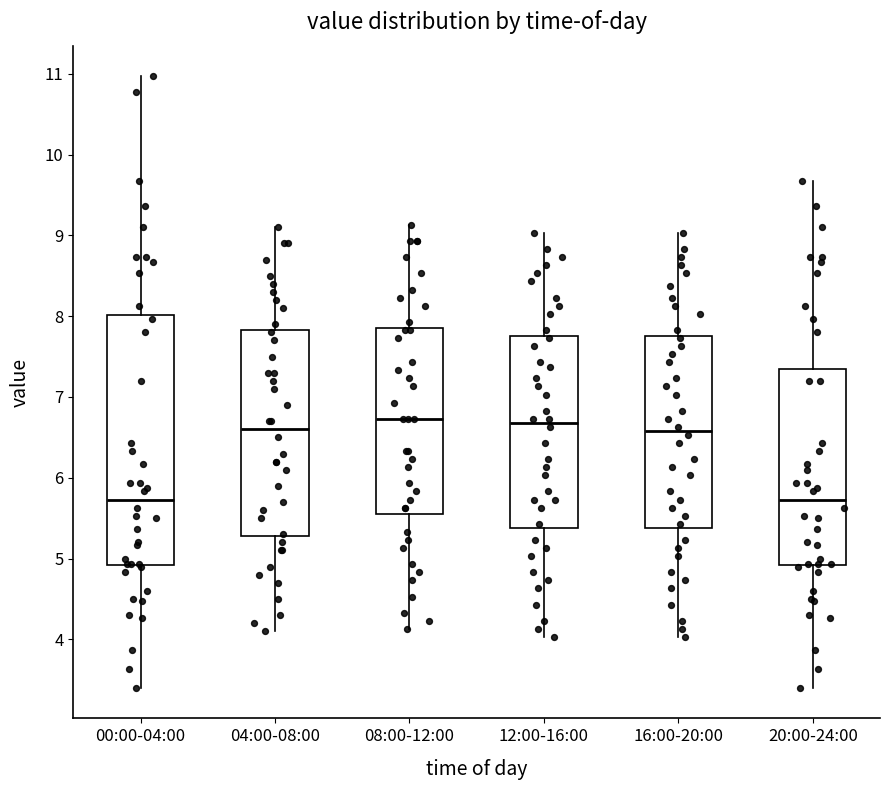

Where does the median line of the box for 12:00-16:00 sit on the y-axis? The values are not printed on the chart, so give them approximately, as read against the axis.

6.7